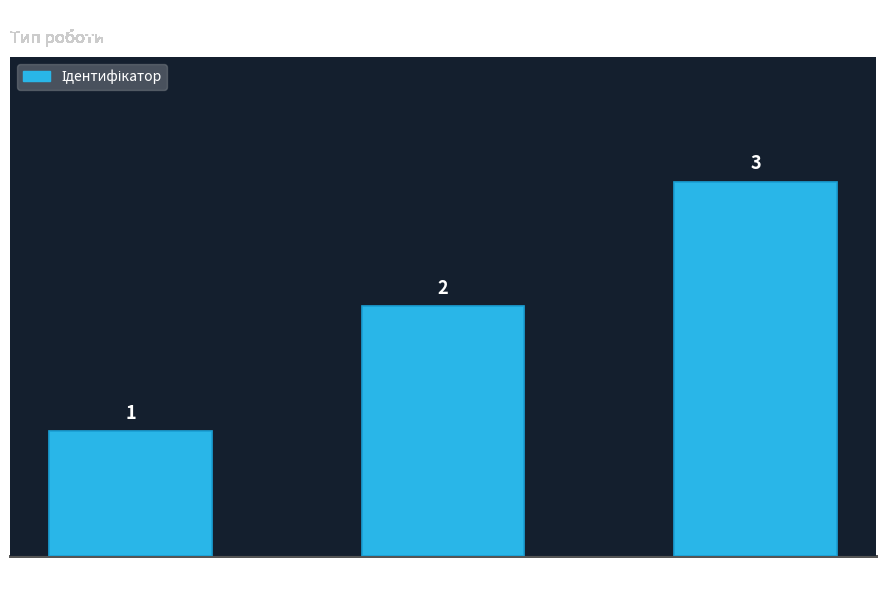

What is the minimum value shown in the chart?

1